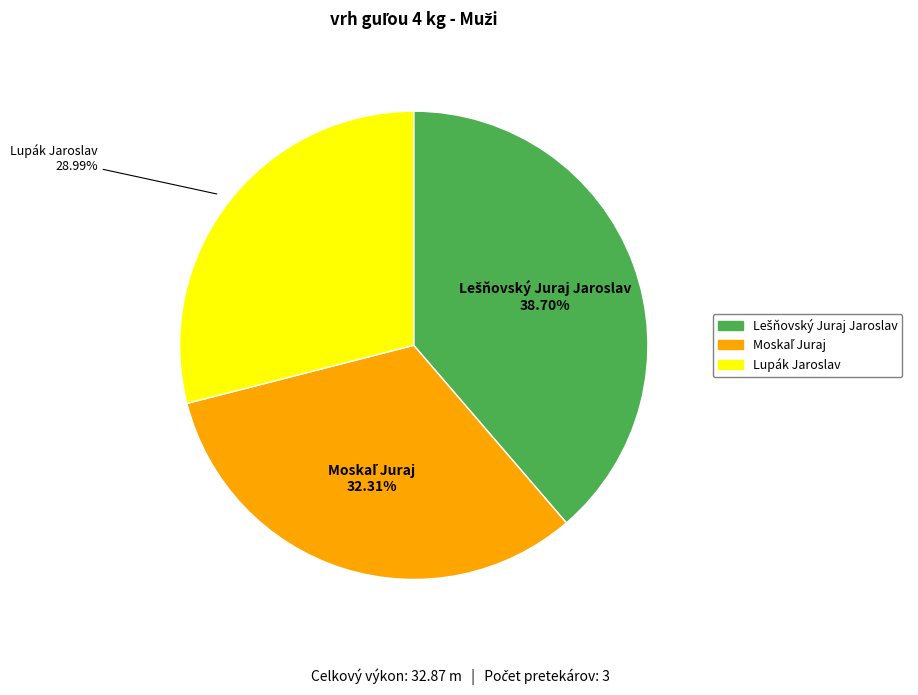

Which category has the smallest portion of the pie?

Lupák Jaroslav